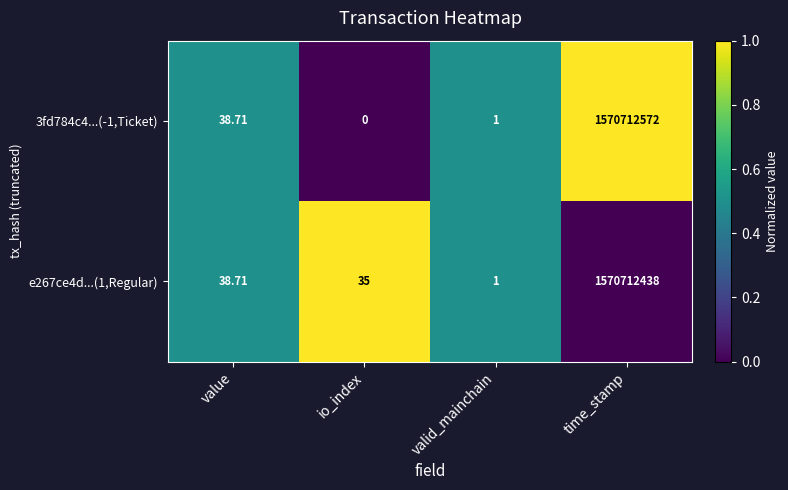

At which category is the sum across all series the highest?

time_stamp